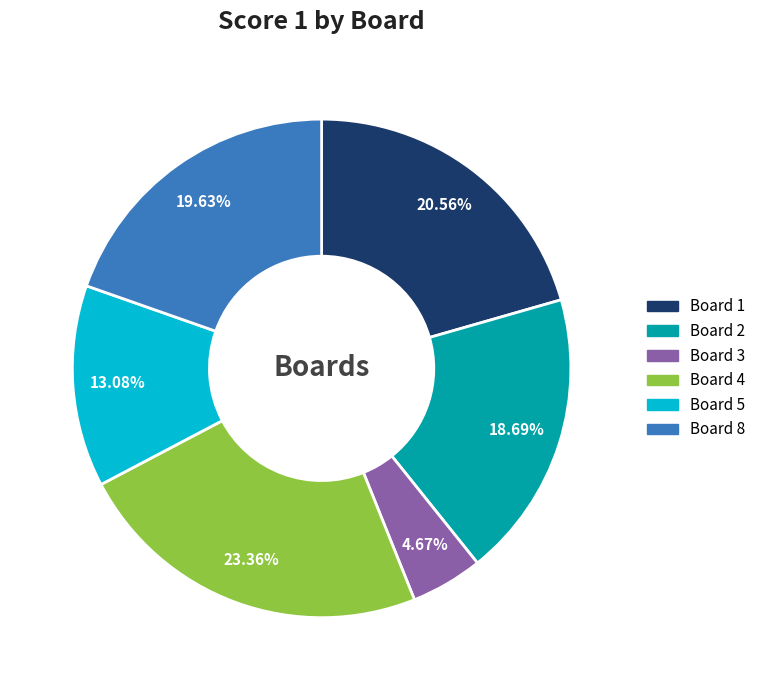

Between Board 2 and Board 8, which is larger?

Board 8